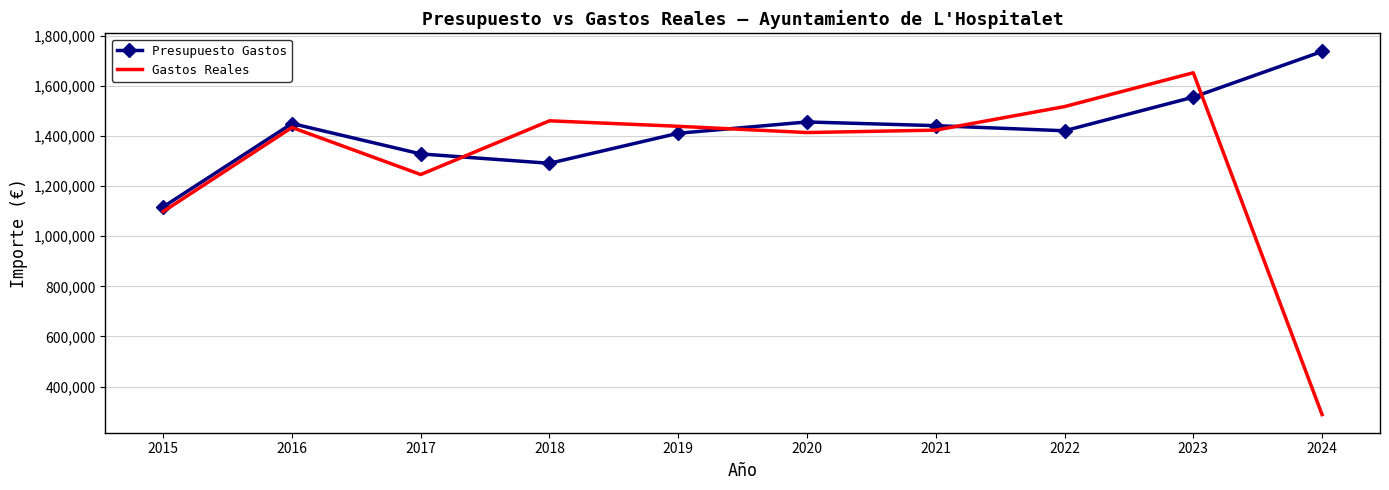

True or false: Presupuesto Gastos and Gastos Reales intersect in this chart.

True